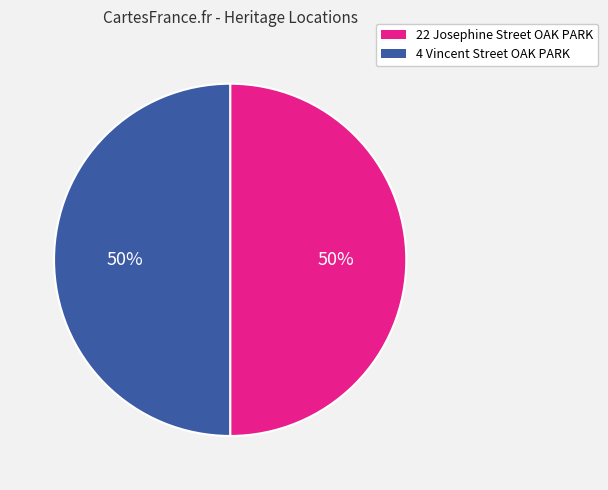

To the nearest percent, what is the combined percentage of 4 Vincent Street OAK PARK and 22 Josephine Street OAK PARK?

100%